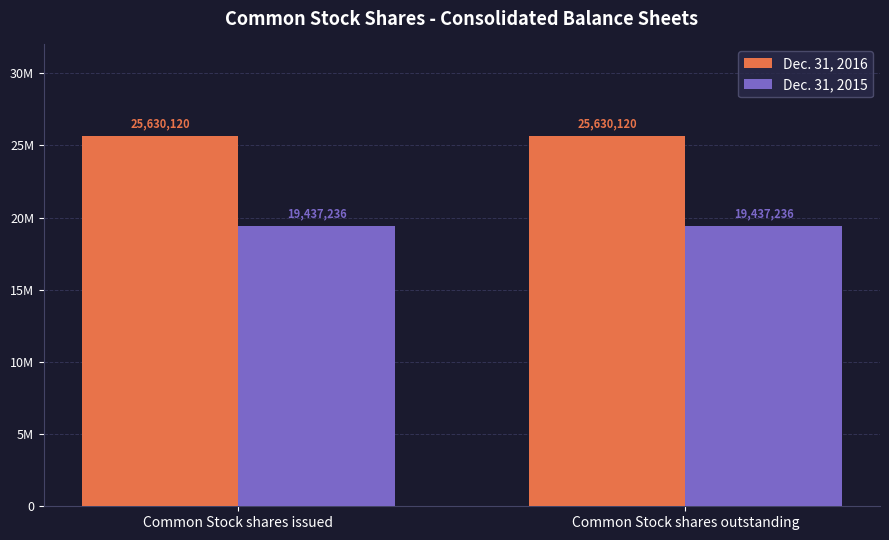

What is the value of the Dec. 31, 2016 bar at the 2nd from the left?

25630120